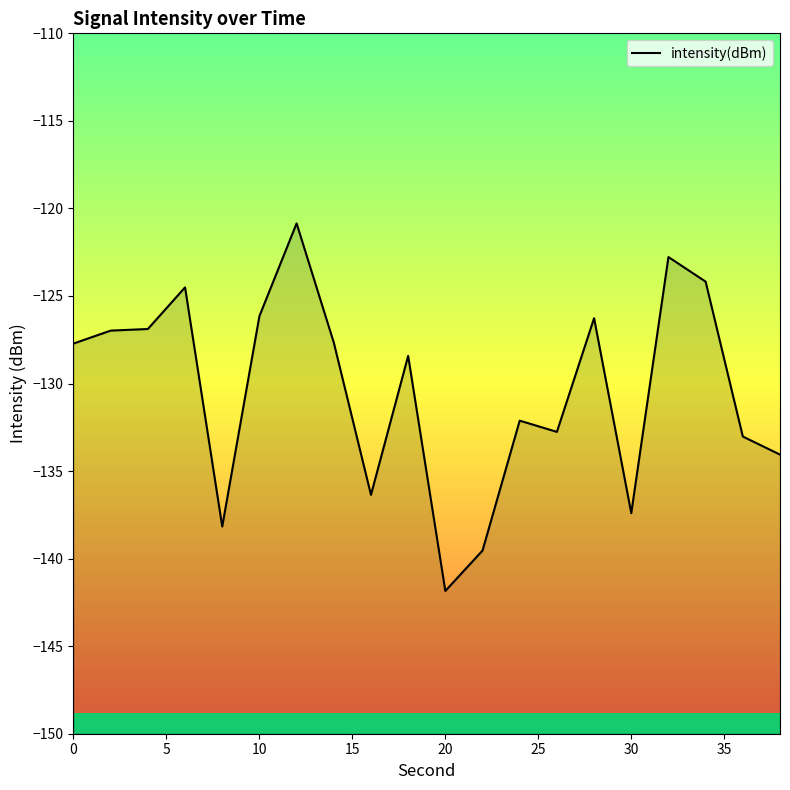

How many lines are shown in the chart?

1